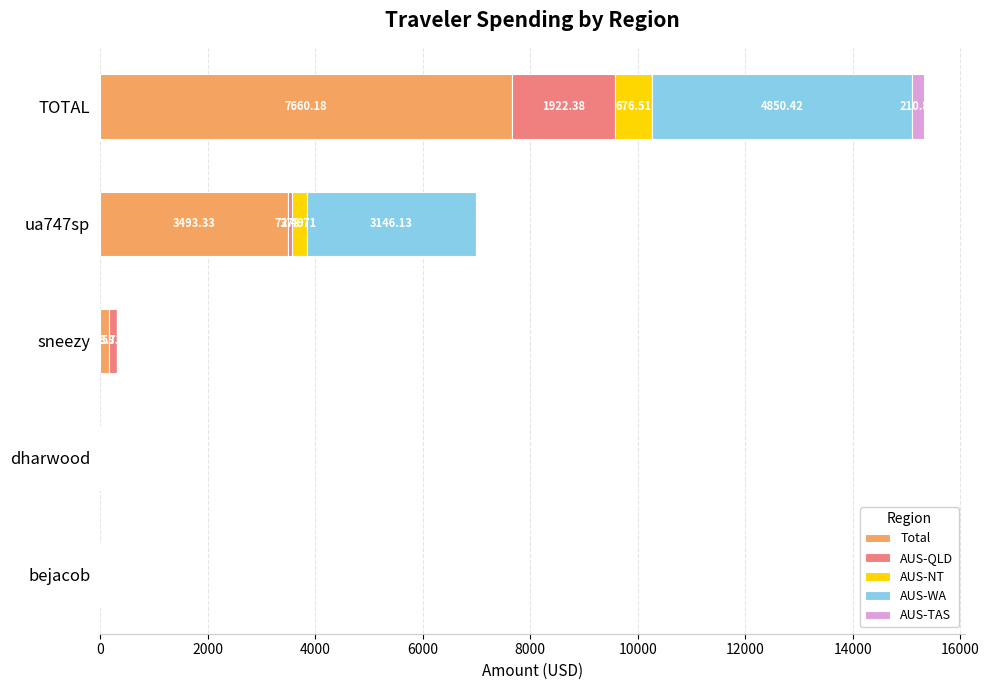

At which category is the sum across all series the highest?

TOTAL